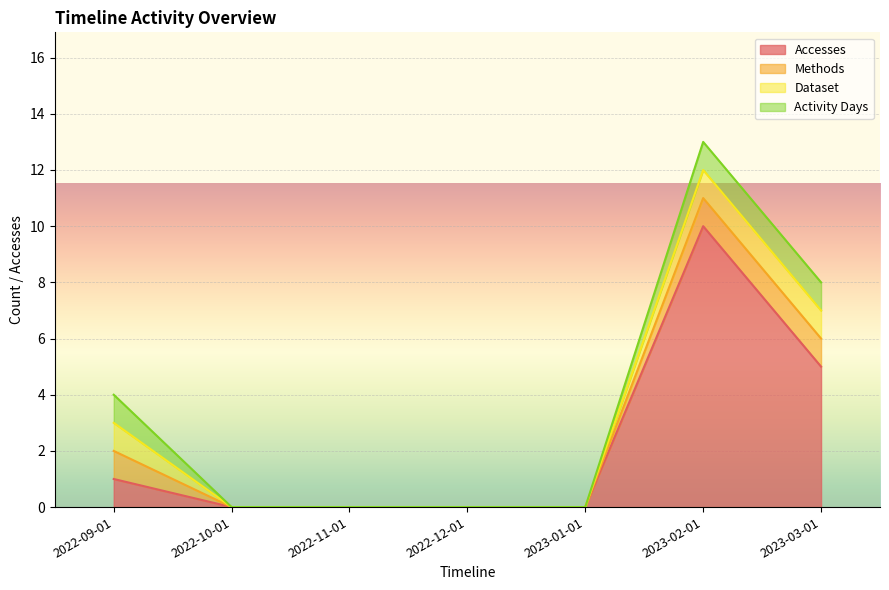

Does the chart display data point markers on the line(s)?

No